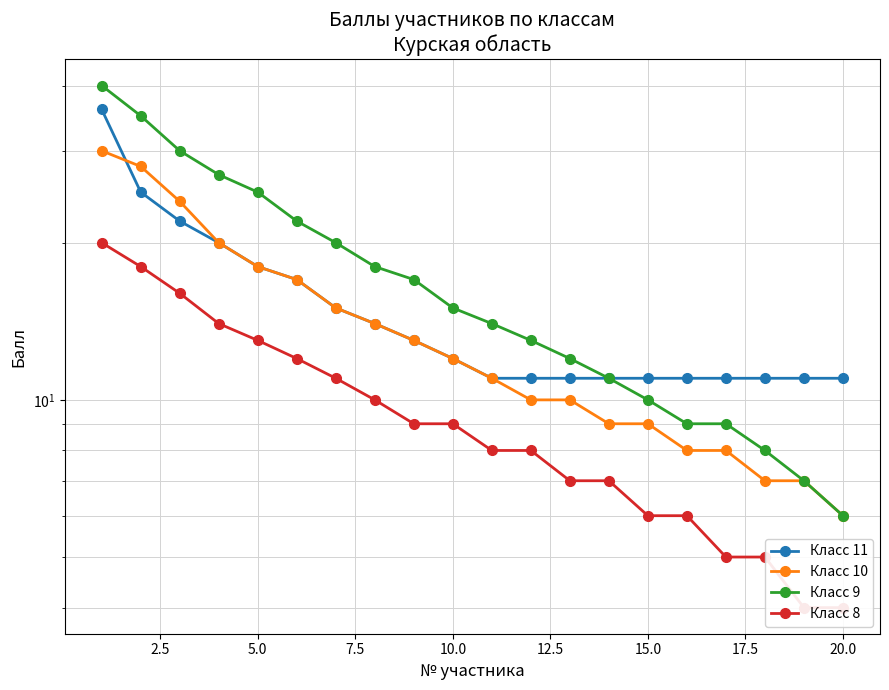

The Класс 10 series shows 10 at 18. True or false?

False